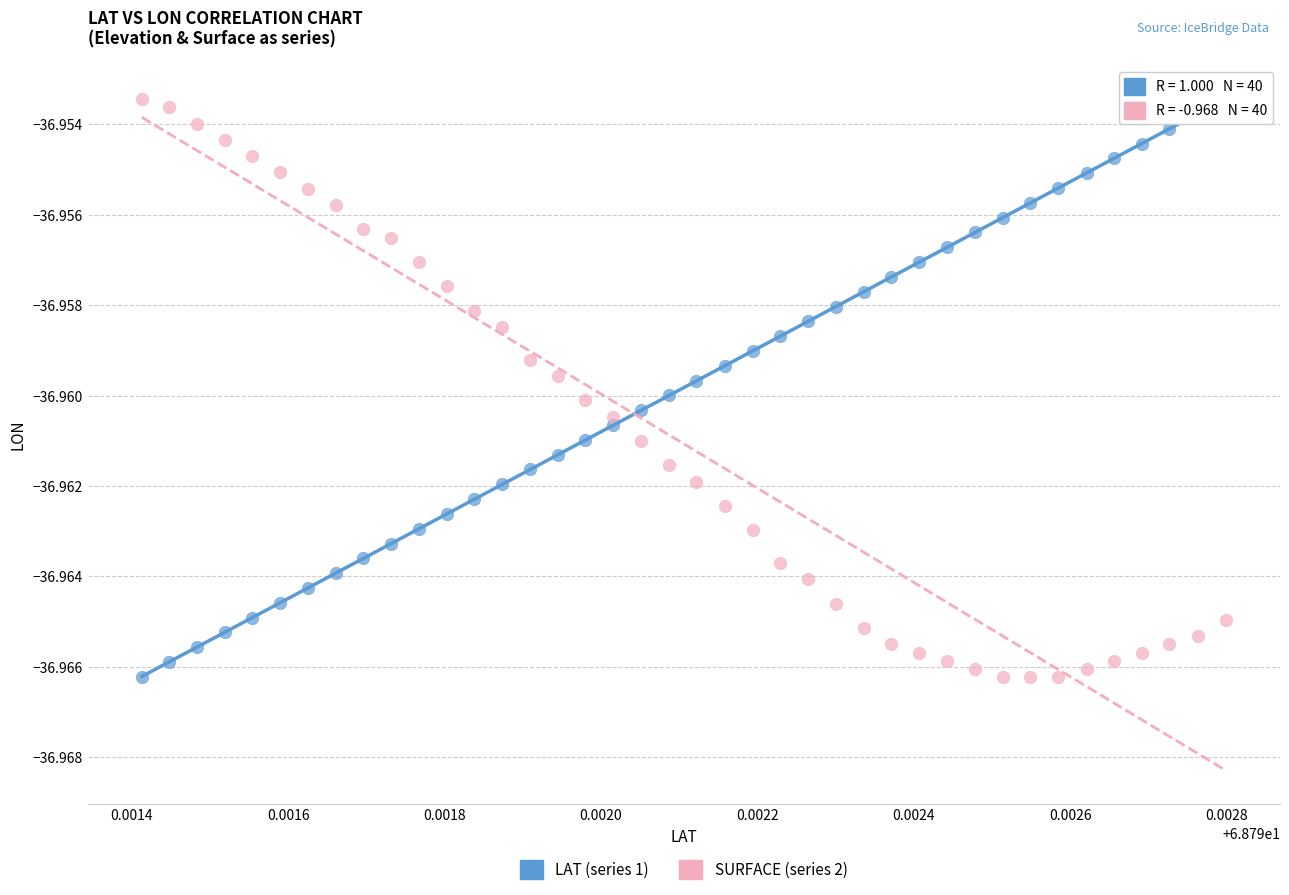

What are all the series names shown in the legend?

LAT (series 1), SURFACE (series 2)